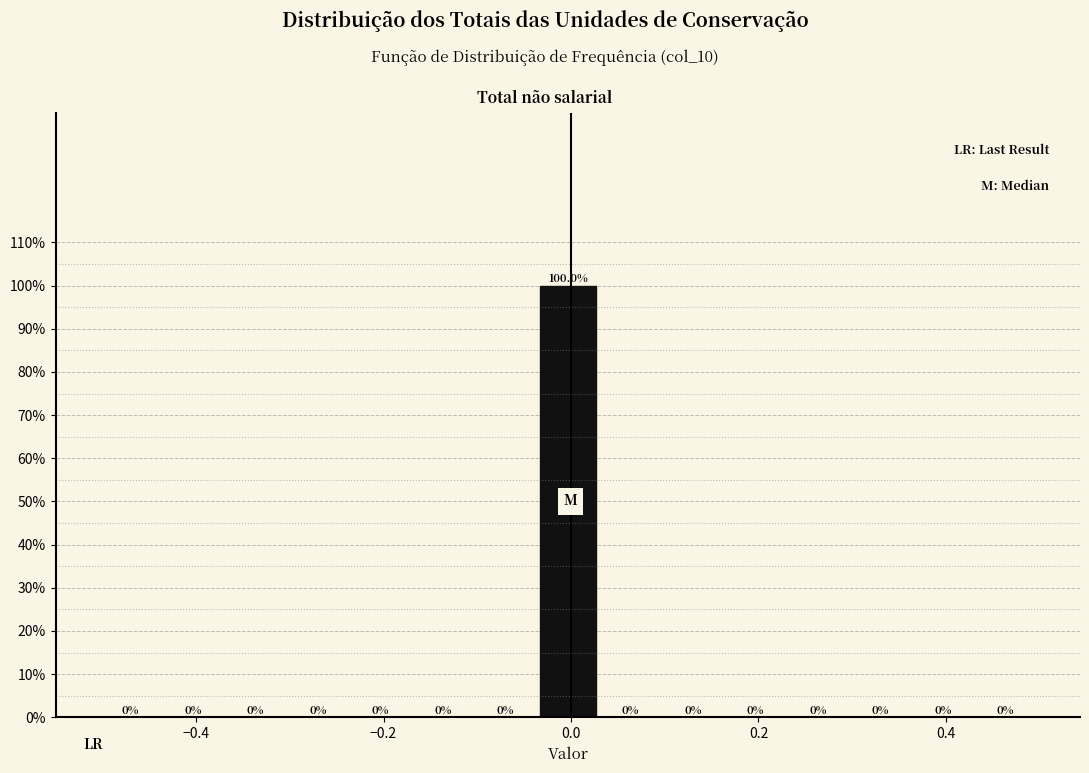

Around what value on the x-axis is the tallest bar? Give the approximate position of its centre, as read against the axis.

0.00